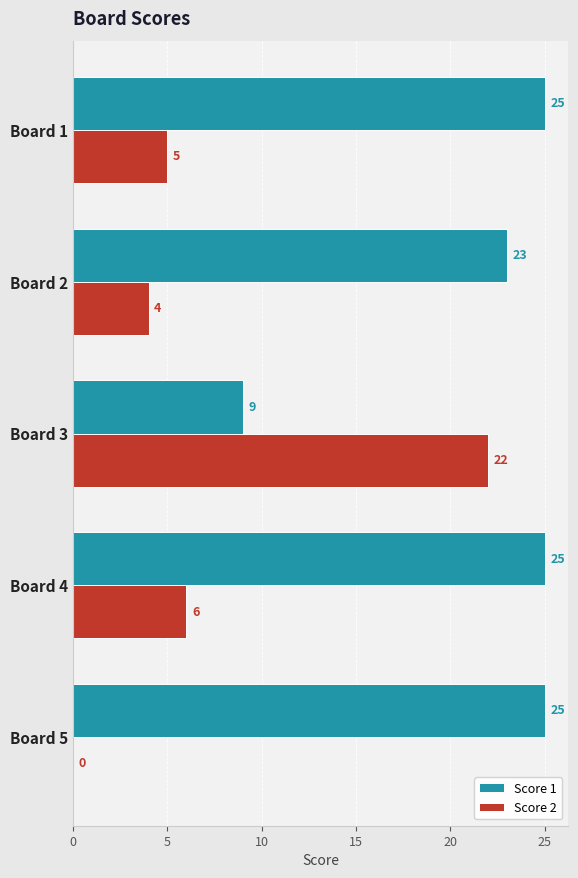

Which category has the highest value in the Score 2 series?

Board 3